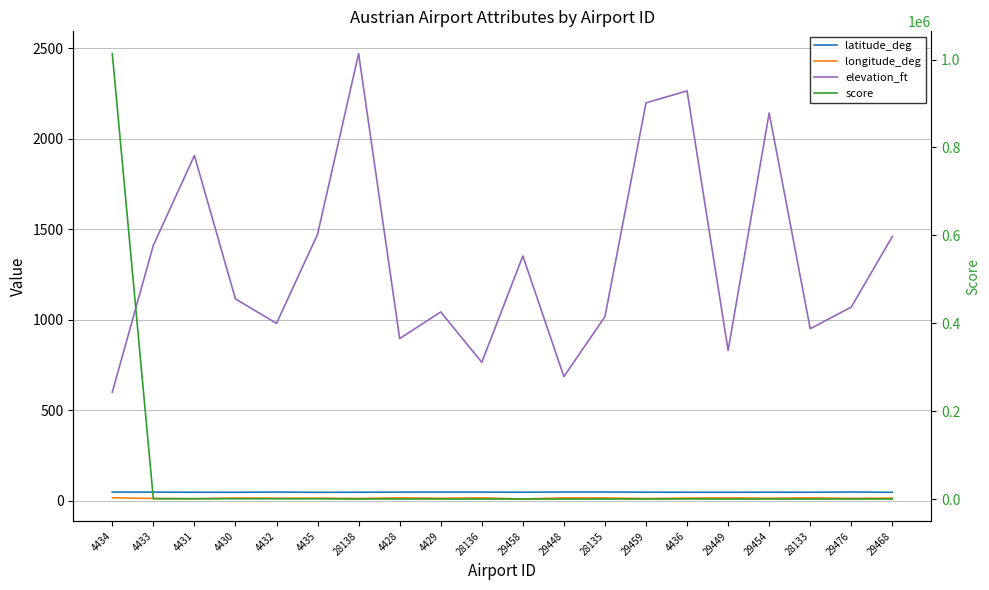

The elevation_ft series shows 830.0 at 29449. True or false?

True